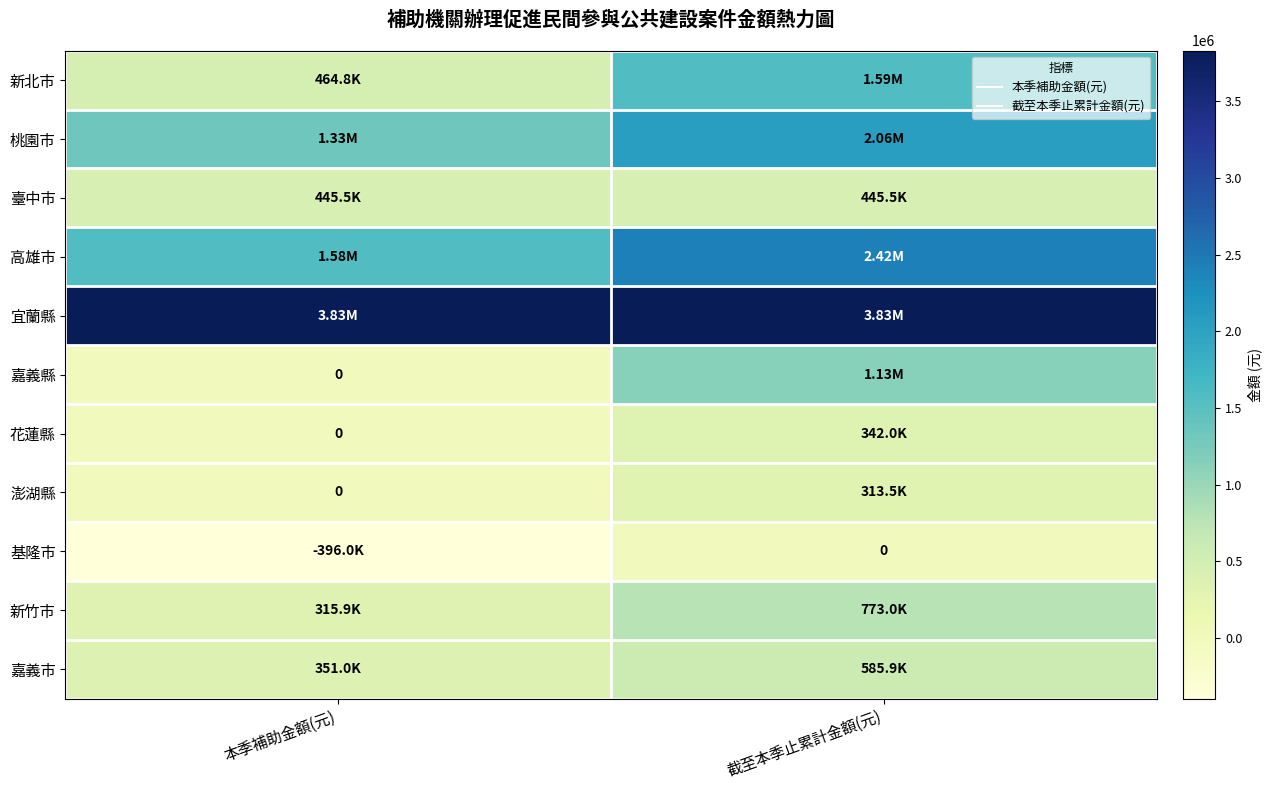

The 澎湖縣 series shows 550221 at 截至本季止累計金額(元). True or false?

False